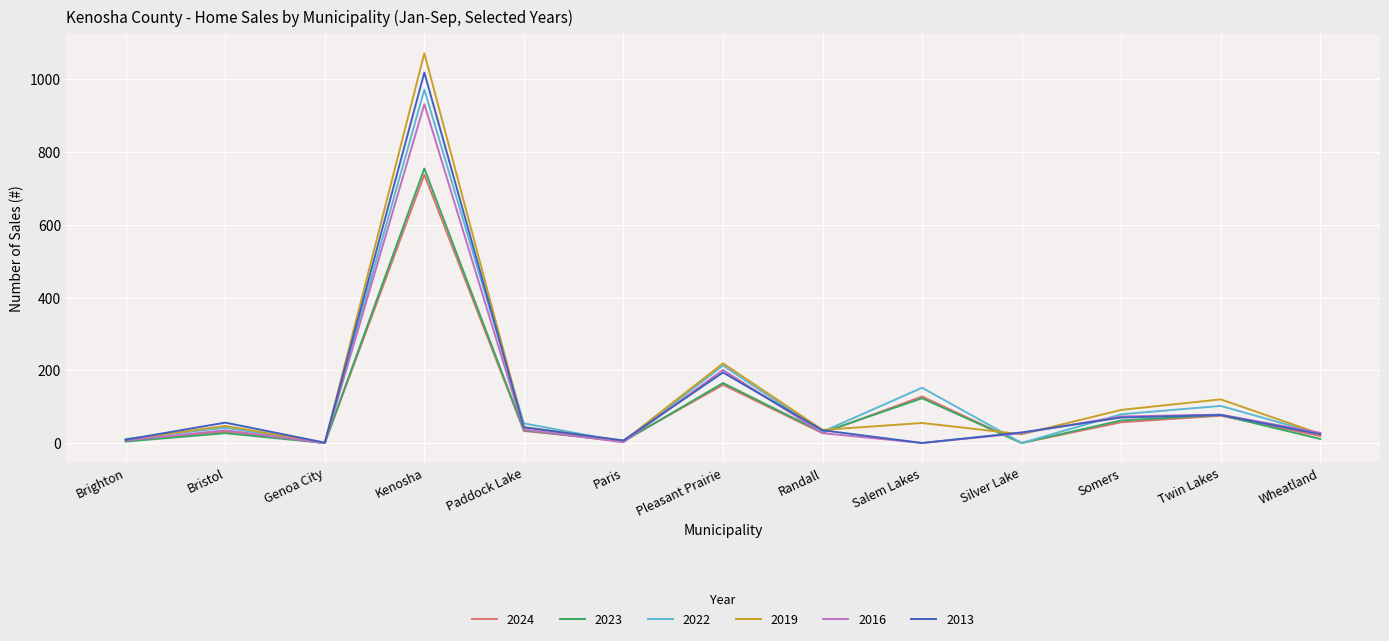

What is the maximum value for 2019?

1072